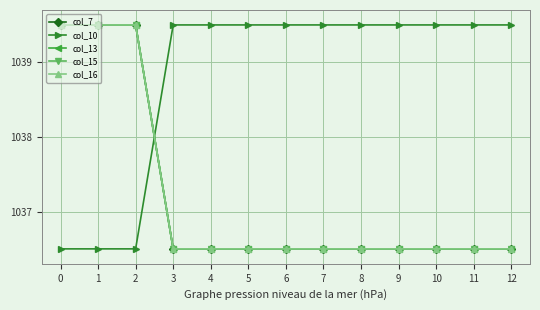

How many data points does each series have?

13